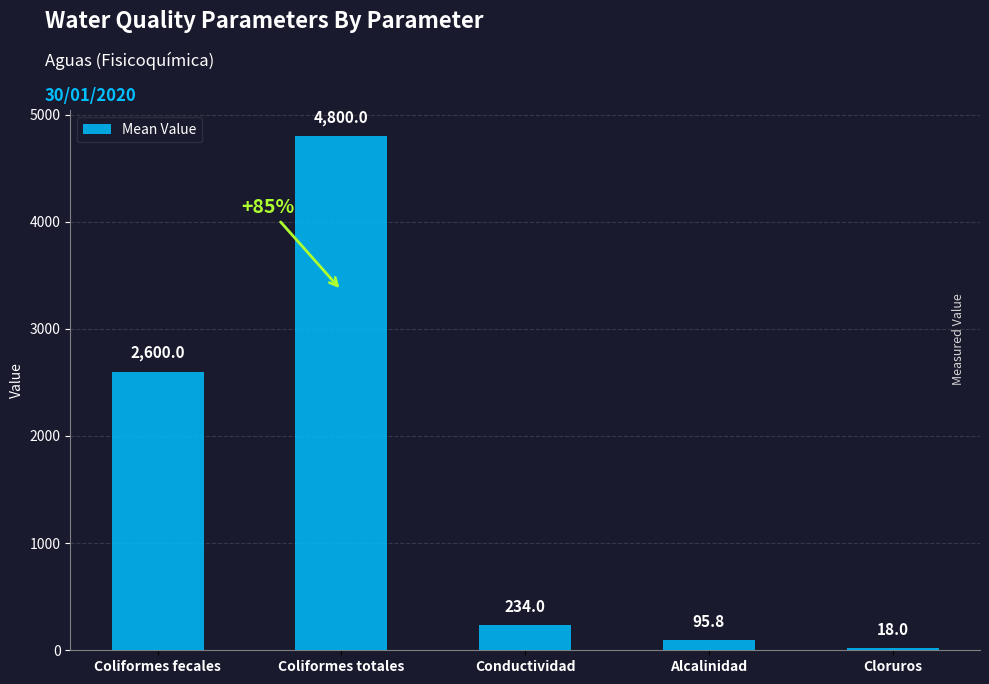

Count the number of data series in this chart.

1